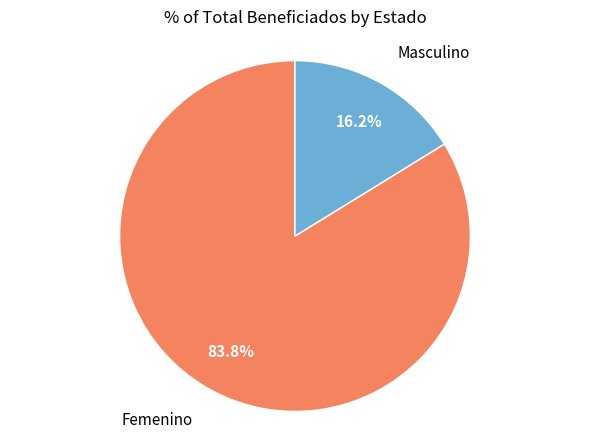

Is there any slice that represents more than half of the pie?

Yes